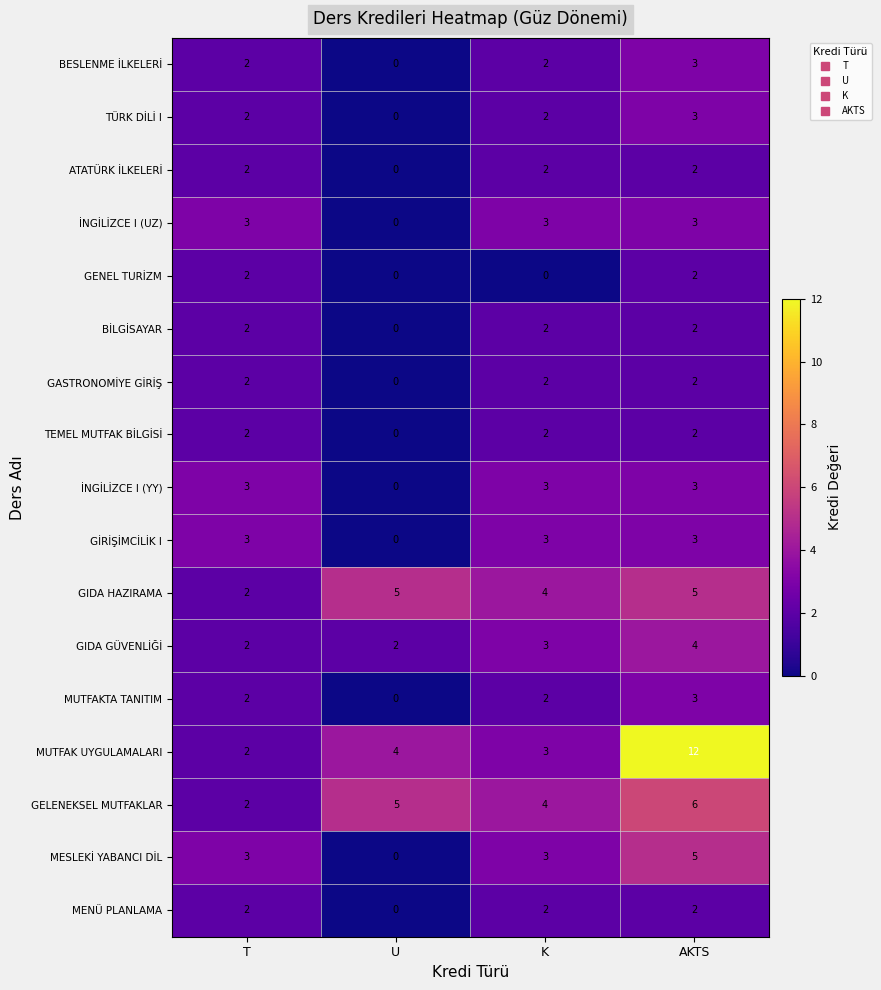

What is the difference between the maximum and minimum values in the MESLEKİ YABANCI DİL series?

5